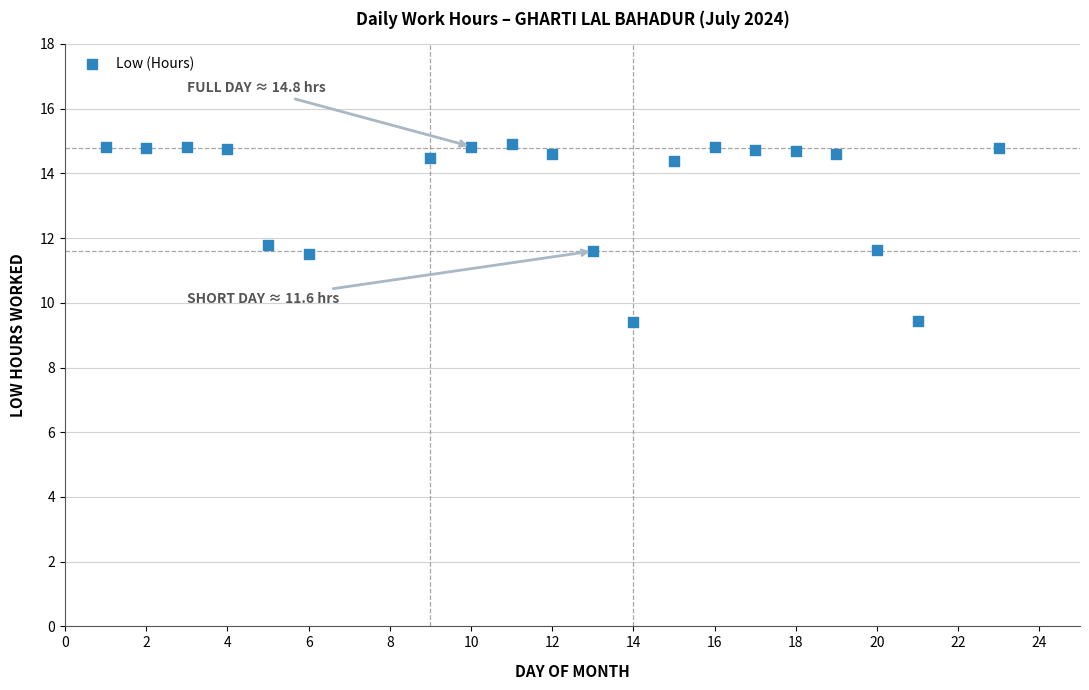

What is the range of X values (max minus min)?

22.0